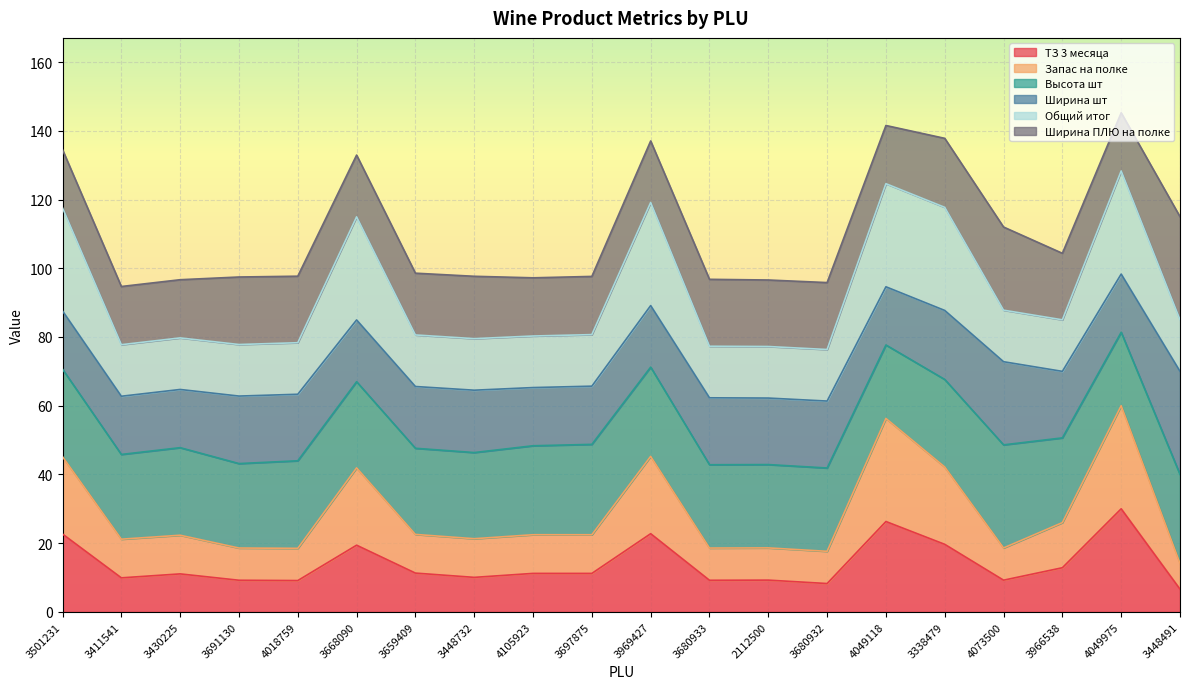

What is the label of the 18th point from the left?

3966538